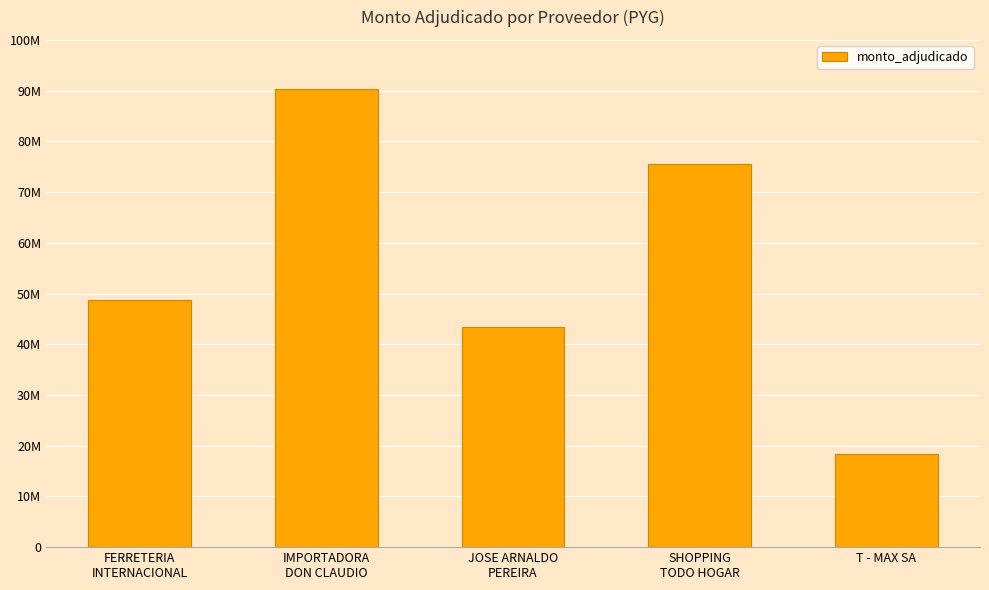

Are the bars horizontal?

No